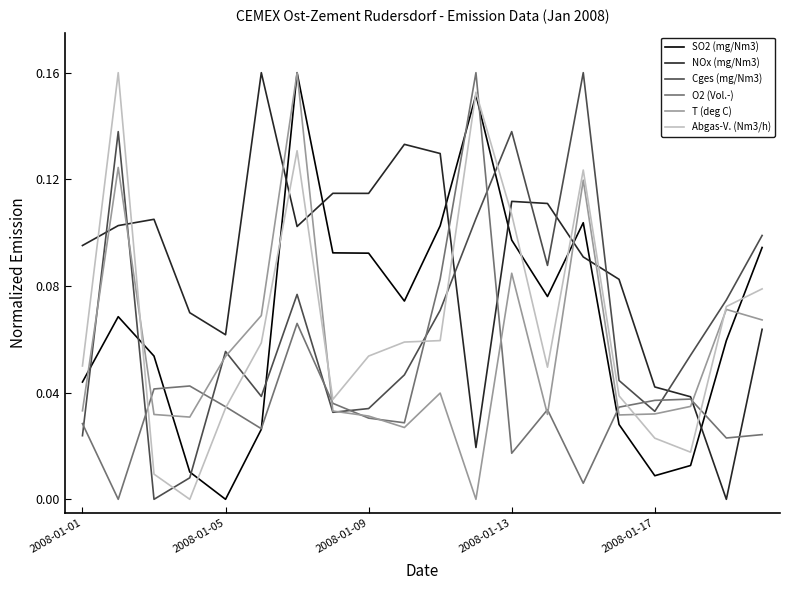

Which series ends up on top after the final intersection of NOx (mg/Nm3) and Cges (mg/Nm3)?

Cges (mg/Nm3)